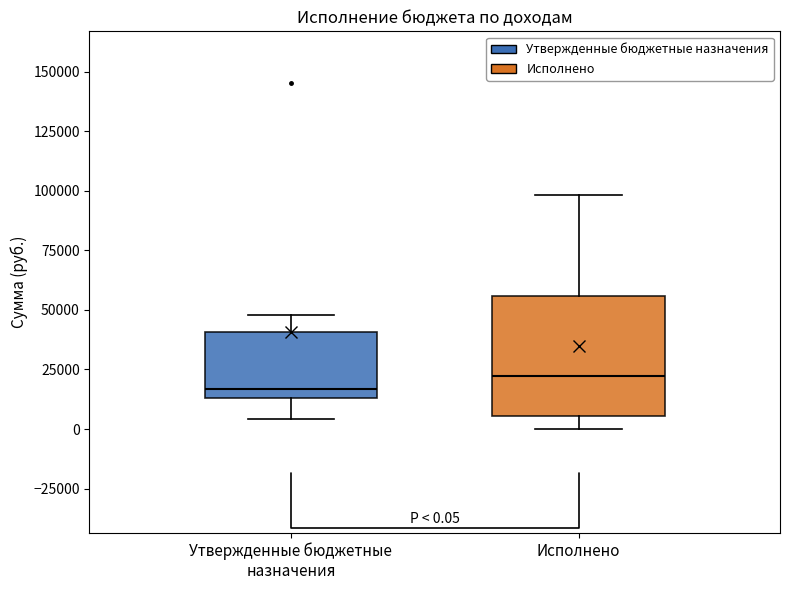

Which box's median line is the lowest?

Утвержденные бюджетные назначения